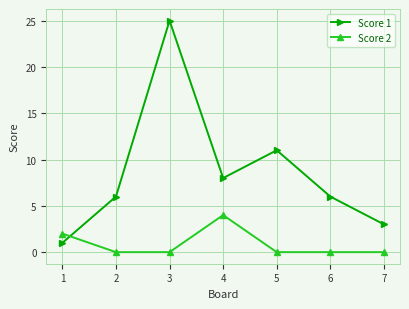

What is the average value of the Score 2 series?

1